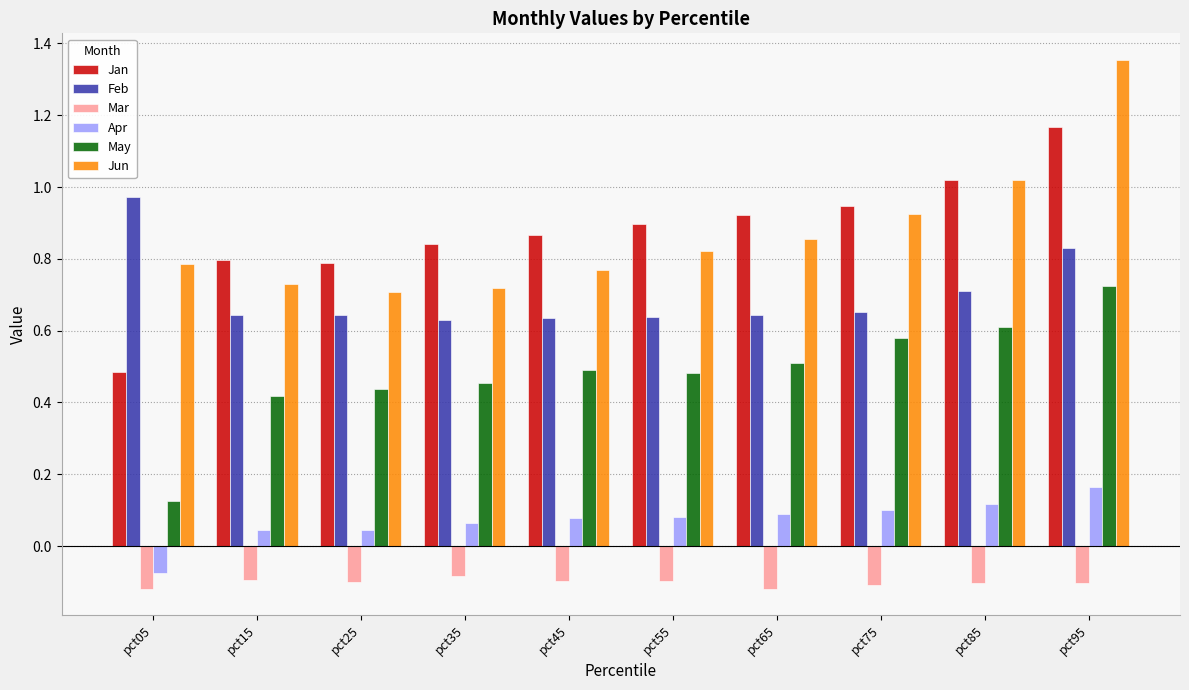

At which category is the sum across all series the highest?

pct95